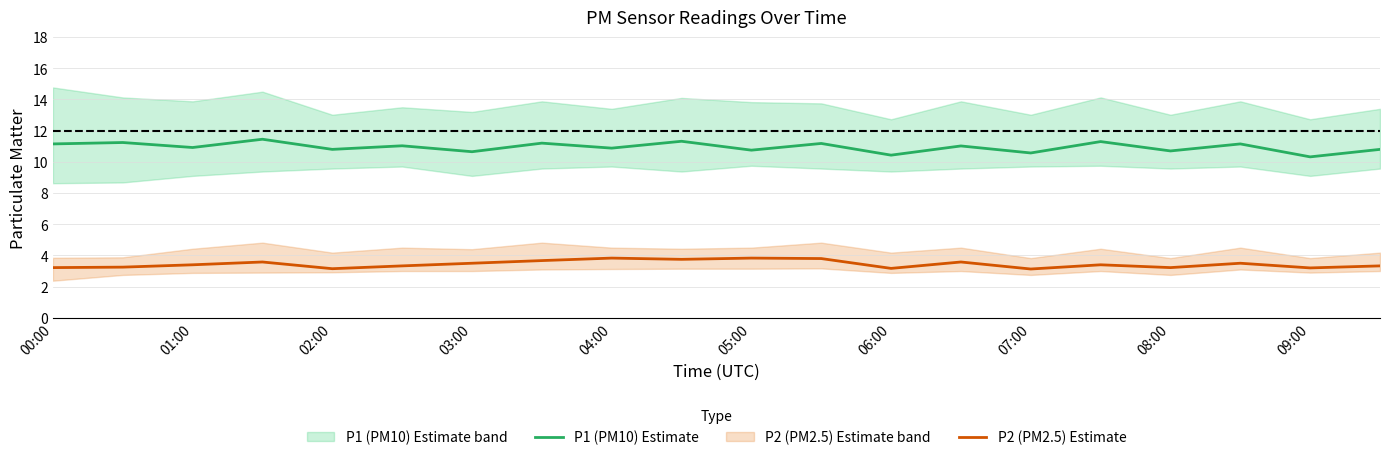

True or false: P1 (PM10) Estimate has more than 2 interior local peaks.

True